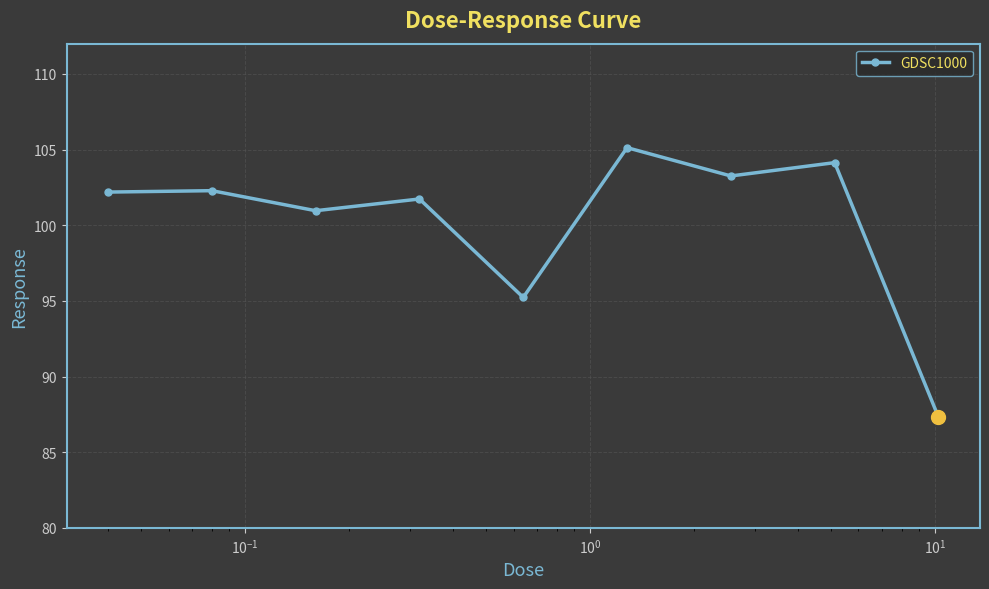

What is the value of the 5th point from the left?

95.2